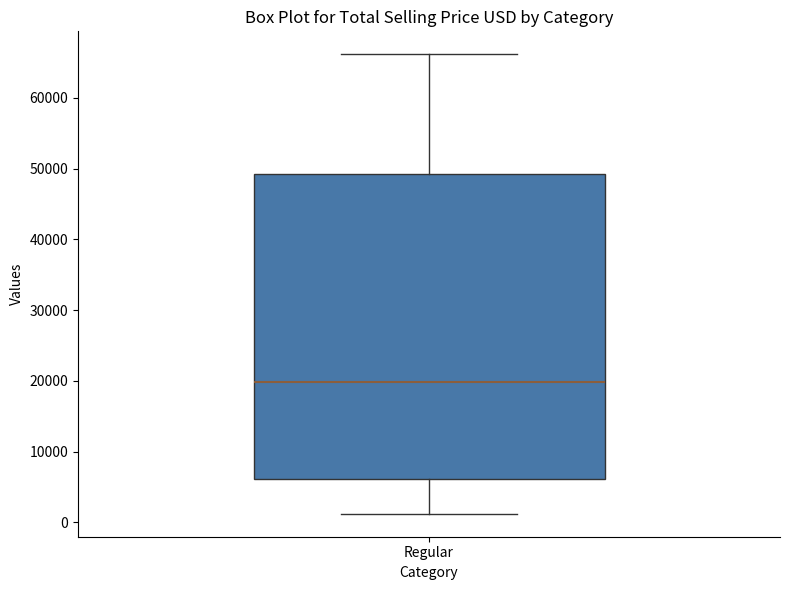

Transcribe this box plot: give where the median line is, the range the box spans, and where the two whiskers end, as read against the y-axis. The values are not printed on the chart, so give them approximately, as read against the axis.

median 20000, box 6000 to 49000, whiskers 1000 to 66000